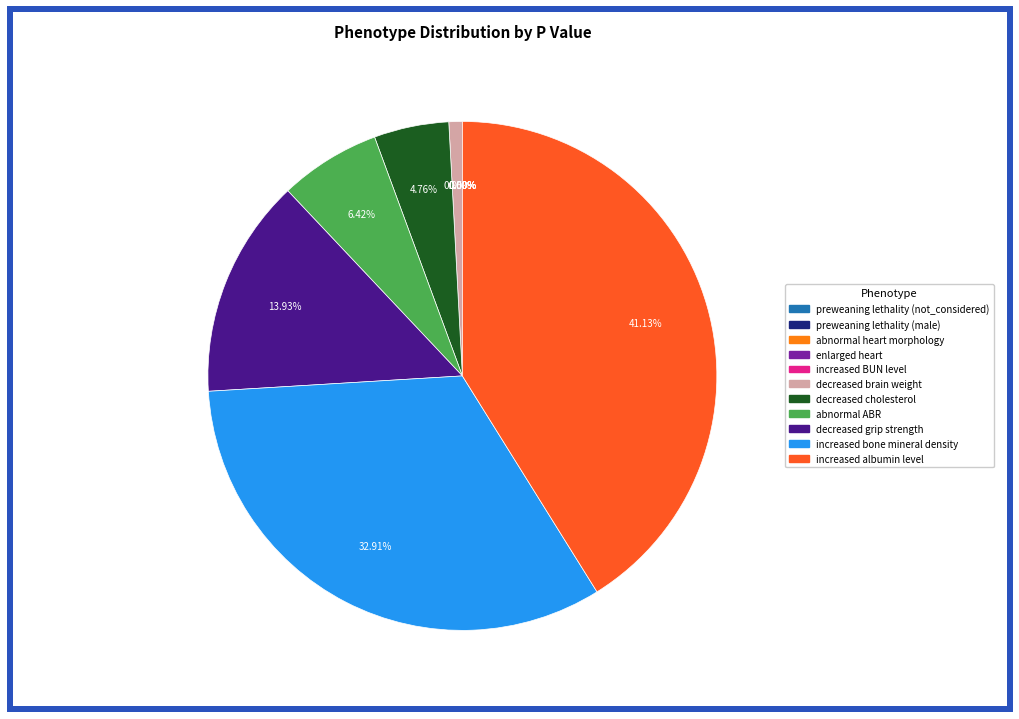

Is there a majority slice in this chart?

No